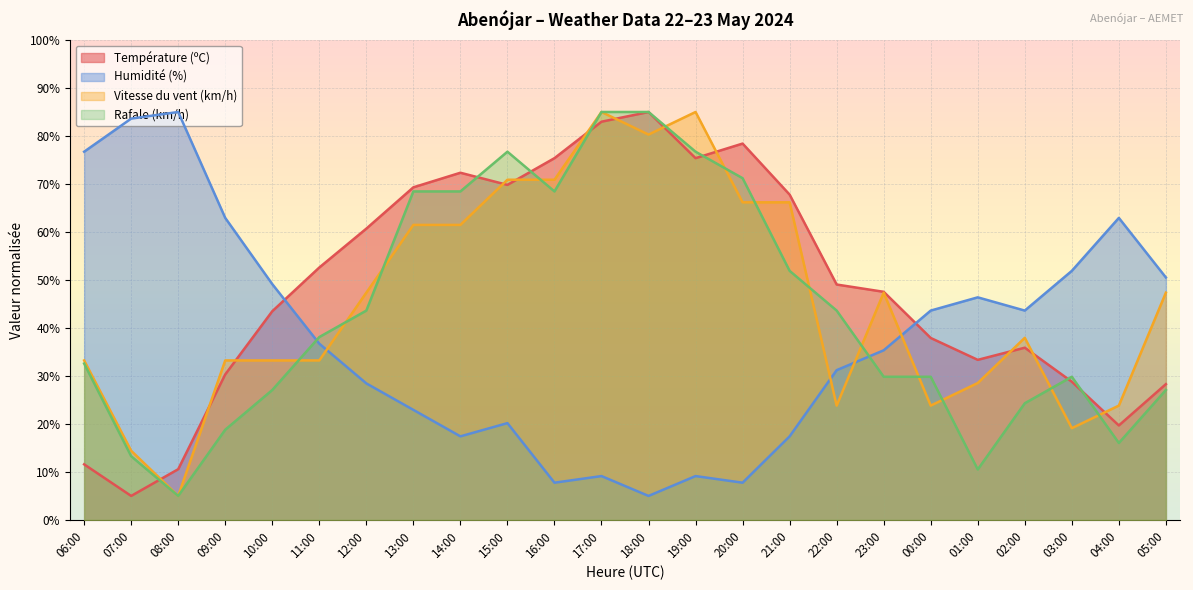

Is it true that Rafale (km/h) equals 51.9 at 21:00?

True